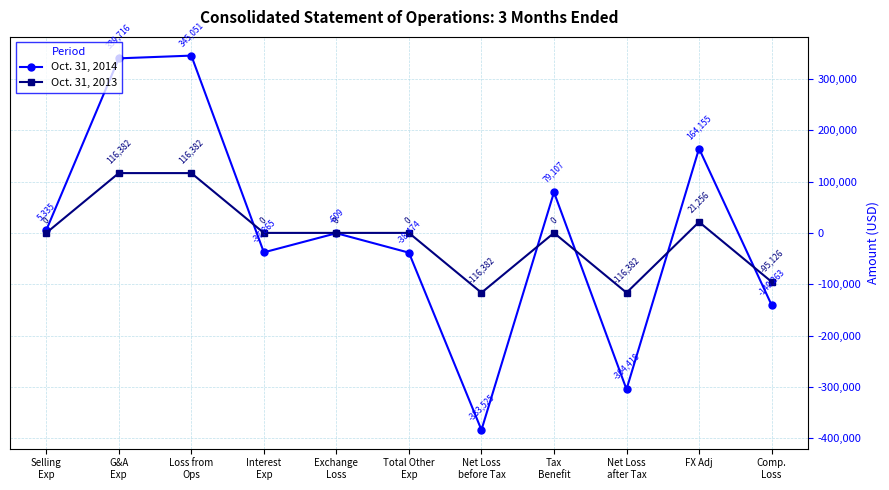

What is the total value across all series at Tax
Benefit?

79107